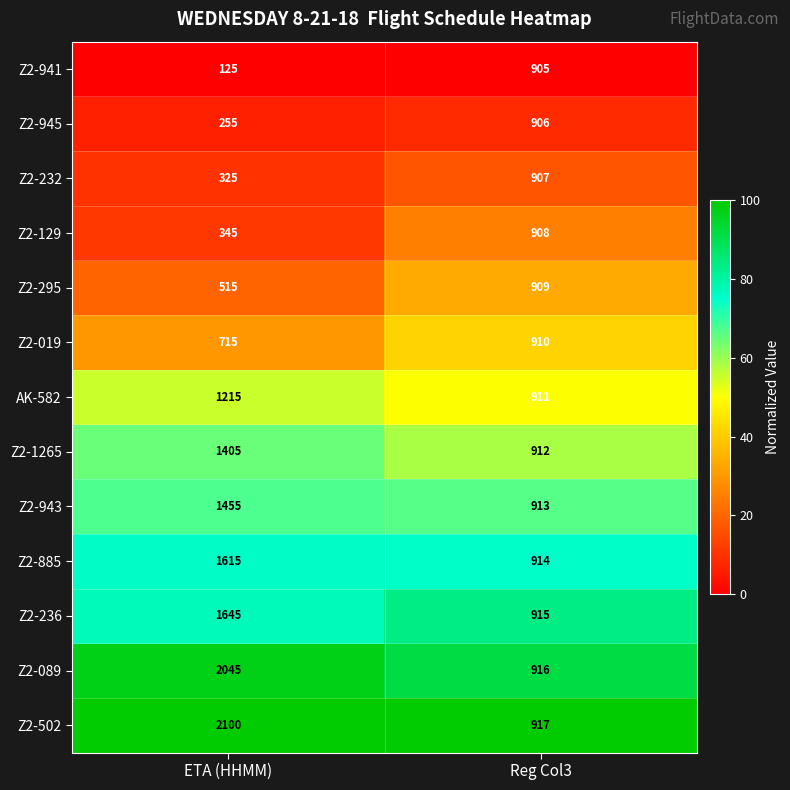

What is the total value across all series at Reg Col3?

11843